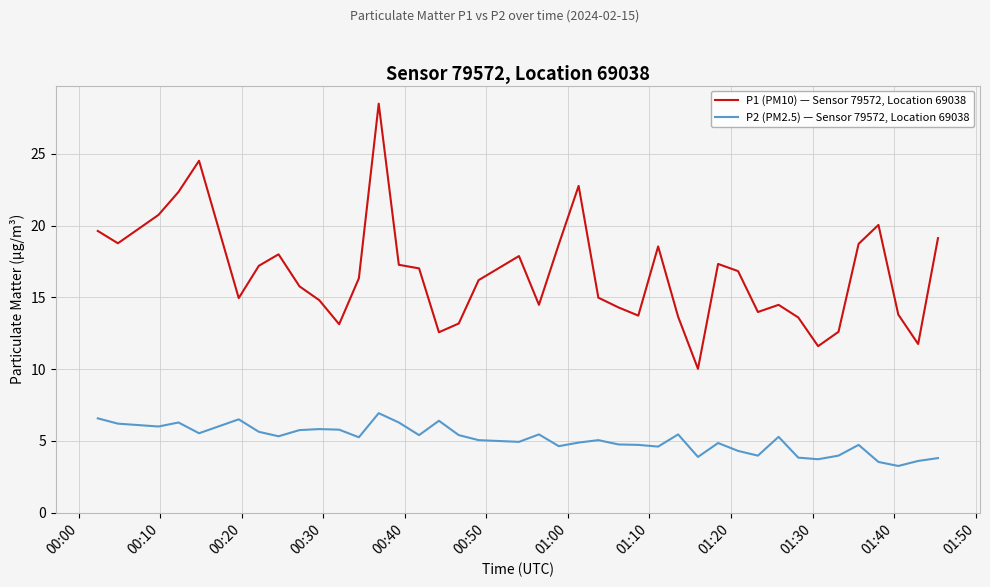

What is the minimum value for P1 (PM10) — Sensor 79572, Location 69038?

10.0